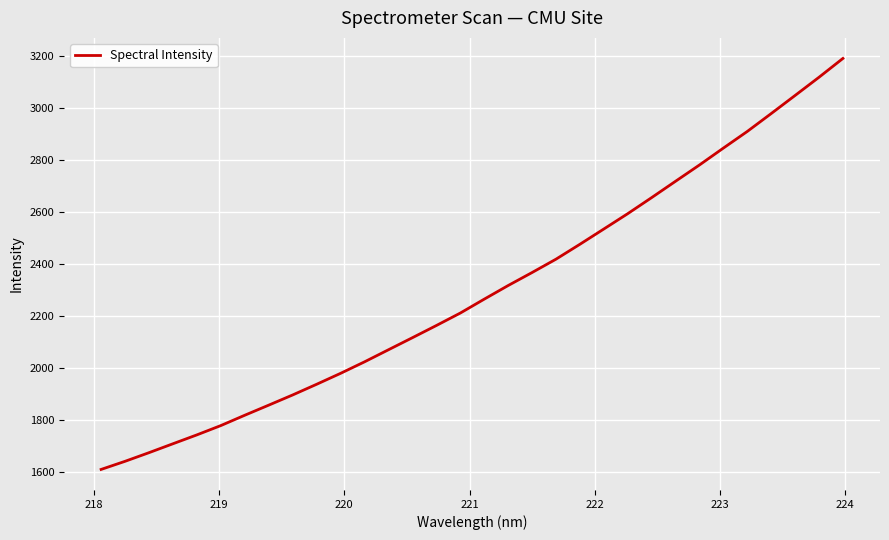

What is the difference between the maximum and minimum values?

1581.8